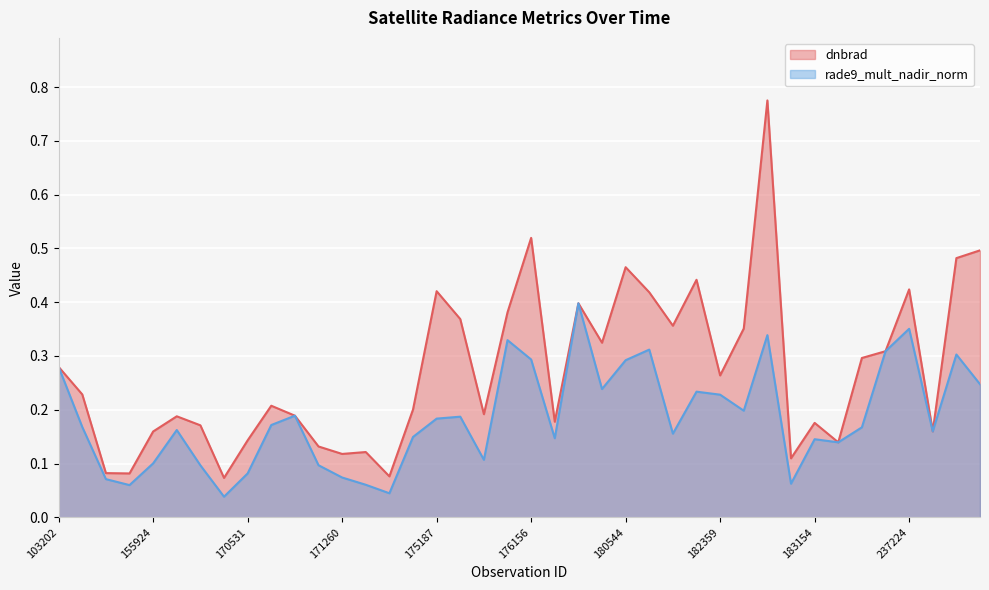

What are all the series names shown in the legend?

dnbrad, rade9_mult_nadir_norm